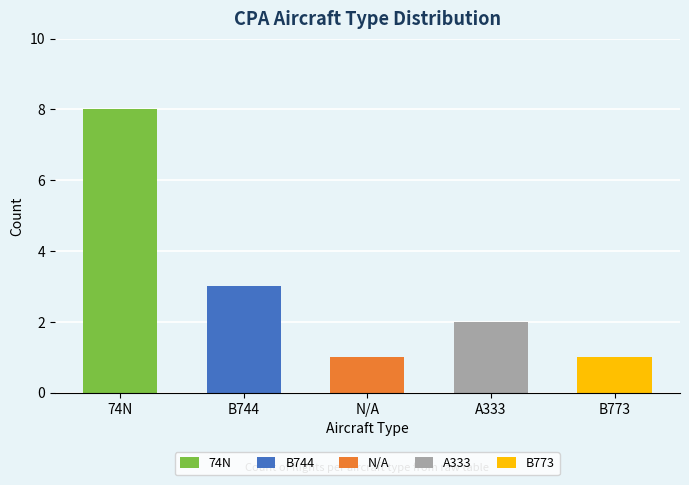

What is the sum of all values?

15